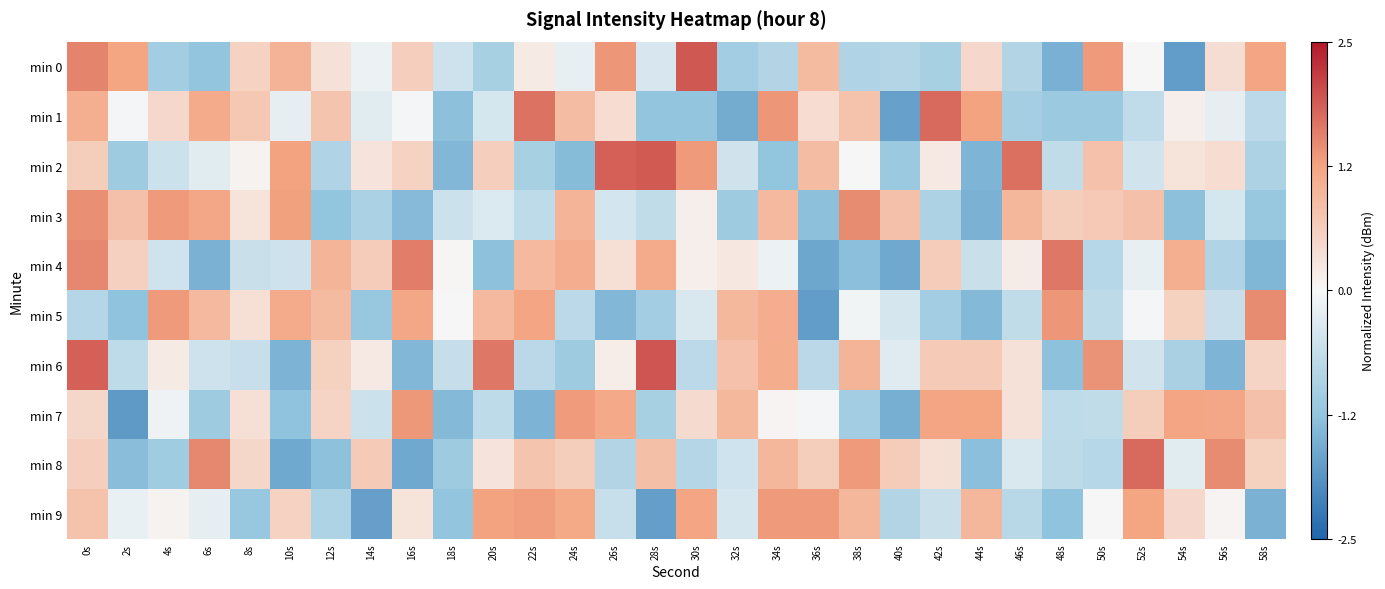

Reading right to left, extract all data points from this chart.

min 0: 58s=1.2	56s=0.4	54s=-1.8	52s=0.0	50s=1.3	48s=-1.5	46s=-0.9	44s=0.5	42s=-1.0	40s=-0.8	38s=-0.9	36s=0.9	34s=-0.9	32s=-1.0	30s=1.9	28s=-0.4	26s=1.4	24s=-0.2	22s=0.2	20s=-1.0	18s=-0.5	16s=0.6	14s=-0.1	12s=0.3	10s=1.0	8s=0.6	6s=-1.2	4s=-1.0	2s=1.2	0s=1.5
min 1: 58s=-0.7	56s=-0.2	54s=0.1	52s=-0.7	50s=-1.1	48s=-1.1	46s=-1.0	44s=1.3	42s=1.8	40s=-1.7	38s=0.8	36s=0.4	34s=1.4	32s=-1.6	30s=-1.2	28s=-1.2	26s=0.4	24s=0.9	22s=1.7	20s=-0.4	18s=-1.3	16s=-0.0	14s=-0.3	12s=0.8	10s=-0.2	8s=0.7	6s=1.2	4s=0.5	2s=-0.0	0s=1.1
min 2: 58s=-0.9	56s=0.4	54s=0.3	52s=-0.5	50s=0.8	48s=-0.6	46s=1.7	44s=-1.5	42s=0.2	40s=-1.1	38s=0.0	36s=0.9	34s=-1.2	32s=-0.5	30s=1.3	28s=1.9	26s=1.9	24s=-1.4	22s=-1.0	20s=0.6	18s=-1.4	16s=0.6	14s=0.3	12s=-0.9	10s=1.3	8s=0.1	6s=-0.3	4s=-0.5	2s=-1.1	0s=0.6
min 3: 58s=-1.2	56s=-0.4	54s=-1.3	52s=0.8	50s=0.7	48s=0.6	46s=1.0	44s=-1.5	42s=-0.9	40s=0.8	38s=1.5	36s=-1.3	34s=0.9	32s=-1.1	30s=0.1	28s=-0.7	26s=-0.4	24s=1.0	22s=-0.7	20s=-0.3	18s=-0.5	16s=-1.4	14s=-0.9	12s=-1.2	10s=1.3	8s=0.3	6s=1.2	4s=1.3	2s=0.8	0s=1.4
min 4: 58s=-1.4	56s=-0.9	54s=1.1	52s=-0.2	50s=-0.8	48s=1.7	46s=0.2	44s=-0.6	42s=0.6	40s=-1.6	38s=-1.3	36s=-1.6	34s=-0.1	32s=0.2	30s=0.1	28s=1.2	26s=0.4	24s=1.1	22s=0.9	20s=-1.3	18s=0.0	16s=1.6	14s=0.7	12s=1.0	10s=-0.5	8s=-0.6	6s=-1.5	4s=-0.5	2s=0.6	0s=1.5
min 5: 58s=1.5	56s=-0.6	54s=0.6	52s=-0.1	50s=-0.7	48s=1.4	46s=-0.7	44s=-1.4	42s=-1.0	40s=-0.4	38s=-0.1	36s=-1.8	34s=1.1	32s=1.0	30s=-0.4	28s=-1.0	26s=-1.4	24s=-0.7	22s=1.2	20s=0.9	18s=0.0	16s=1.2	14s=-1.2	12s=0.9	10s=1.1	8s=0.3	6s=0.9	4s=1.3	2s=-1.3	0s=-0.8
min 6: 58s=0.5	56s=-1.5	54s=-0.9	52s=-0.5	50s=1.4	48s=-1.3	46s=0.3	44s=0.7	42s=0.7	40s=-0.3	38s=1.0	36s=-0.8	34s=1.1	32s=0.8	30s=-0.7	28s=1.9	26s=0.2	24s=-1.1	22s=-0.7	20s=1.7	18s=-0.6	16s=-1.4	14s=0.2	12s=0.6	10s=-1.5	8s=-0.6	6s=-0.5	4s=0.2	2s=-0.7	0s=1.9
min 7: 58s=0.8	56s=1.2	54s=1.2	52s=0.6	50s=-0.7	48s=-0.7	46s=0.3	44s=1.2	42s=1.2	40s=-1.5	38s=-1.0	36s=-0.0	34s=0.0	32s=1.0	30s=0.4	28s=-1.0	26s=1.2	24s=1.3	22s=-1.5	20s=-0.7	18s=-1.4	16s=1.4	14s=-0.5	12s=0.5	10s=-1.3	8s=0.4	6s=-1.1	4s=-0.1	2s=-1.8	0s=0.5
min 8: 58s=0.6	56s=1.5	54s=-0.3	52s=1.8	50s=-0.8	48s=-0.7	46s=-0.4	44s=-1.3	42s=0.3	40s=0.7	38s=1.3	36s=0.6	34s=1.0	32s=-0.5	30s=-0.8	28s=0.9	26s=-0.9	24s=0.6	22s=0.8	20s=0.3	18s=-1.1	16s=-1.6	14s=0.7	12s=-1.3	10s=-1.6	8s=0.5	6s=1.5	4s=-1.1	2s=-1.3	0s=0.6
min 9: 58s=-1.5	56s=0.1	54s=0.5	52s=1.2	50s=0.0	48s=-1.3	46s=-0.8	44s=1.0	42s=-0.5	40s=-0.8	38s=1.0	36s=1.3	34s=1.3	32s=-0.4	30s=1.2	28s=-1.8	26s=-0.6	24s=1.2	22s=1.3	20s=1.3	18s=-1.2	16s=0.3	14s=-1.7	12s=-0.9	10s=0.5	8s=-1.2	6s=-0.2	4s=0.1	2s=-0.2	0s=0.8